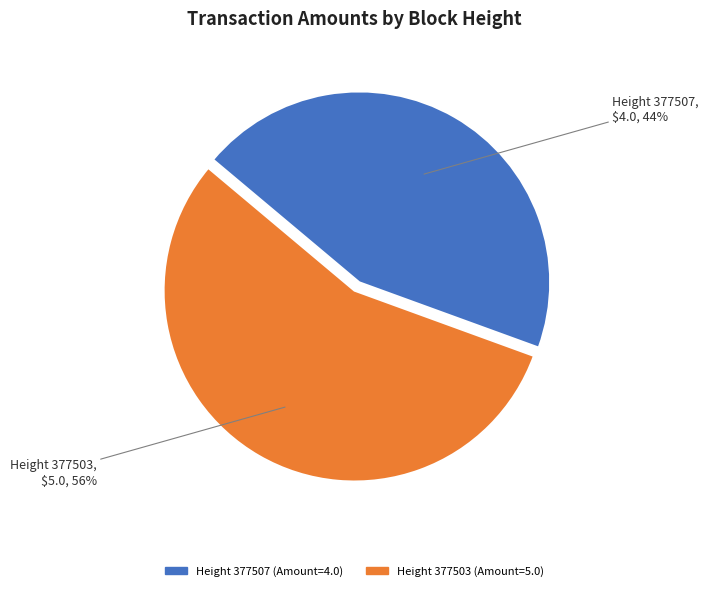

Is there a majority slice in this chart?

Yes